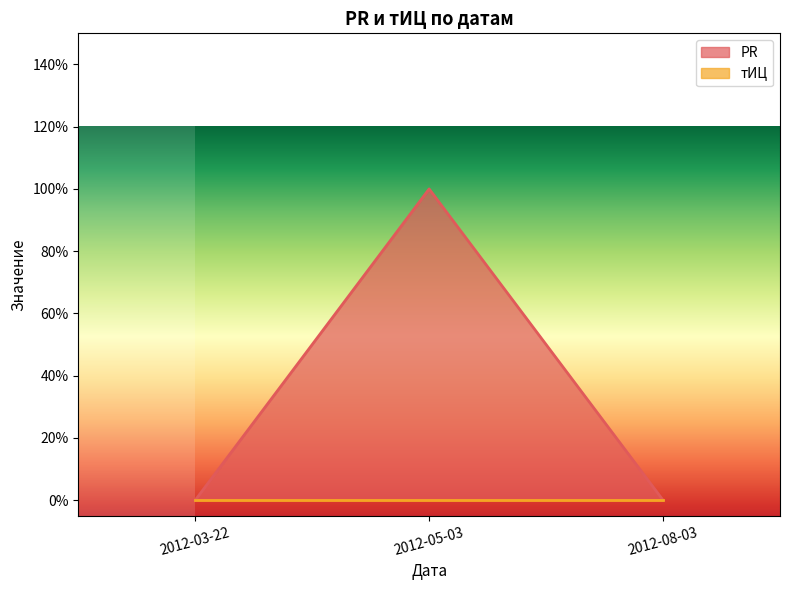

The value at 2012-03-22 is 0. True or false?

True